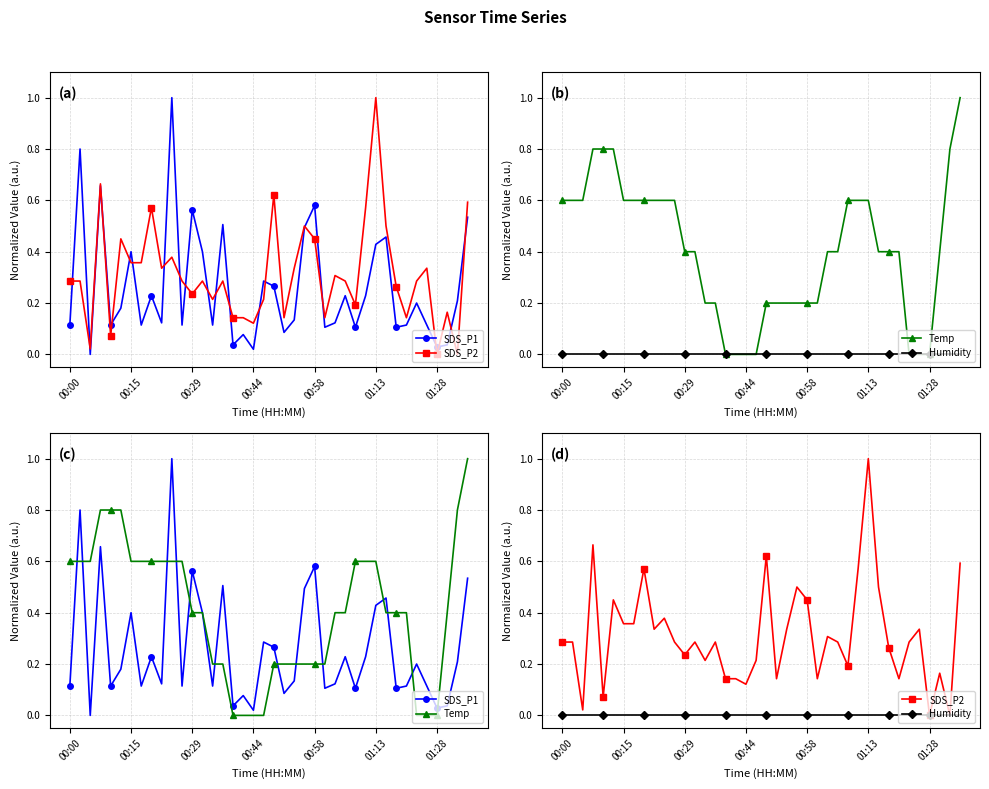

True or false: Temp has a value of 0.4 at 27.

True